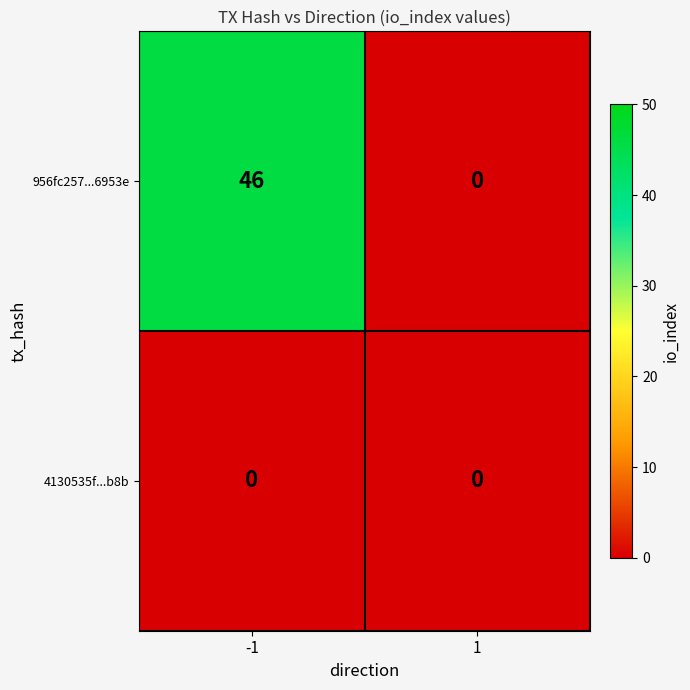

Count the number of categories in the chart.

2